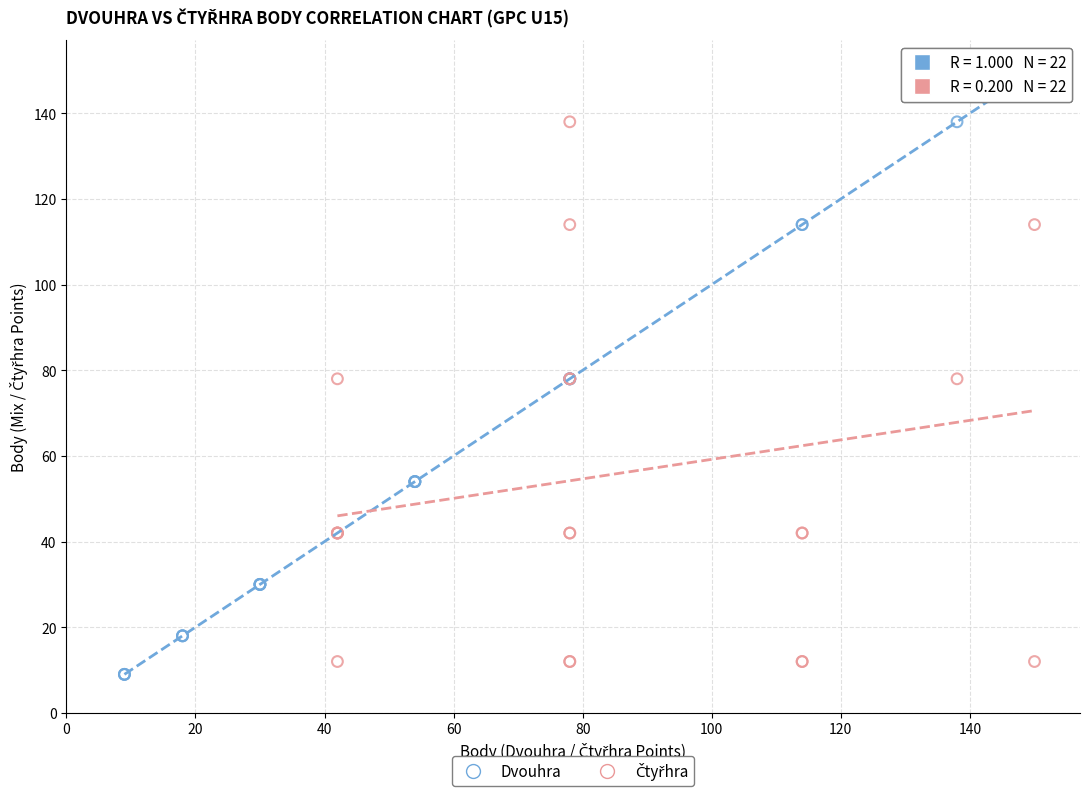

Which series has the largest Y range (max minus min)?

Dvouhra